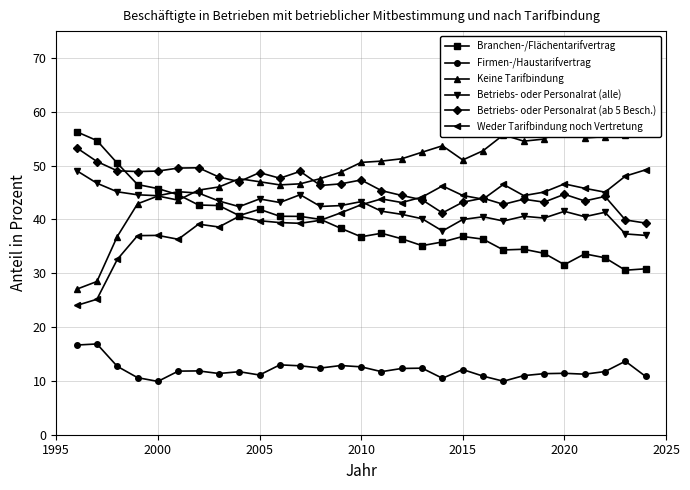

Is it true that Weder Tarifbindung noch Vertretung equals 44.5 at 2015?

True